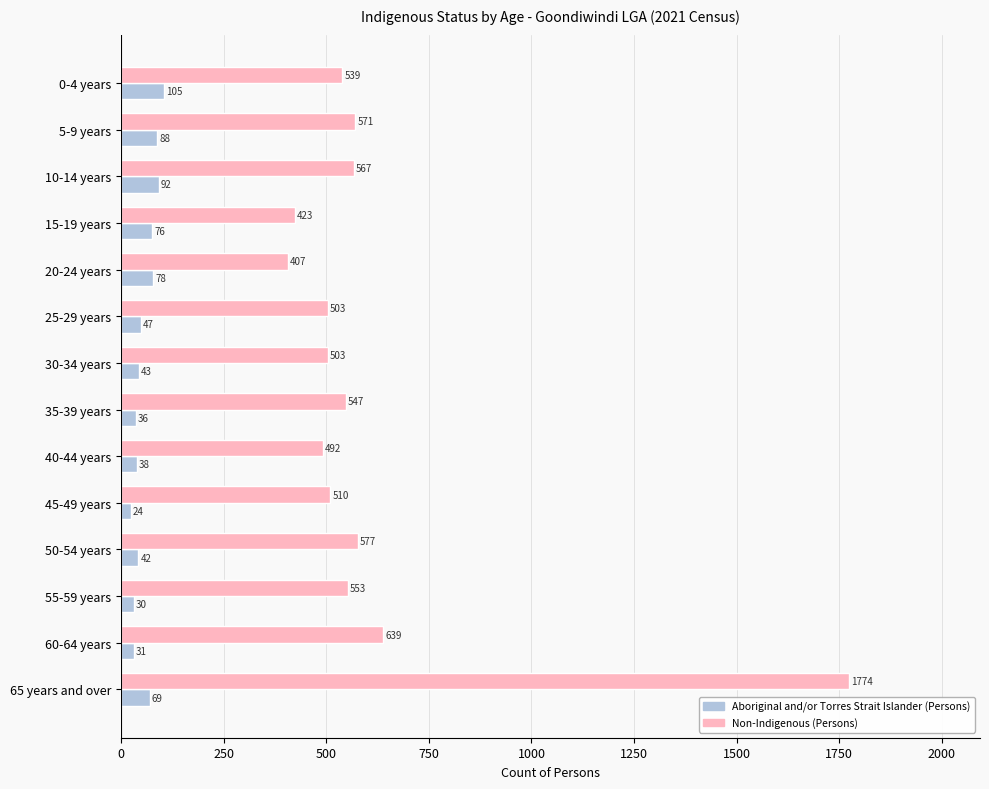

At which label is Aboriginal and/or Torres Strait Islander (Persons) closest to 64?

65 years and over